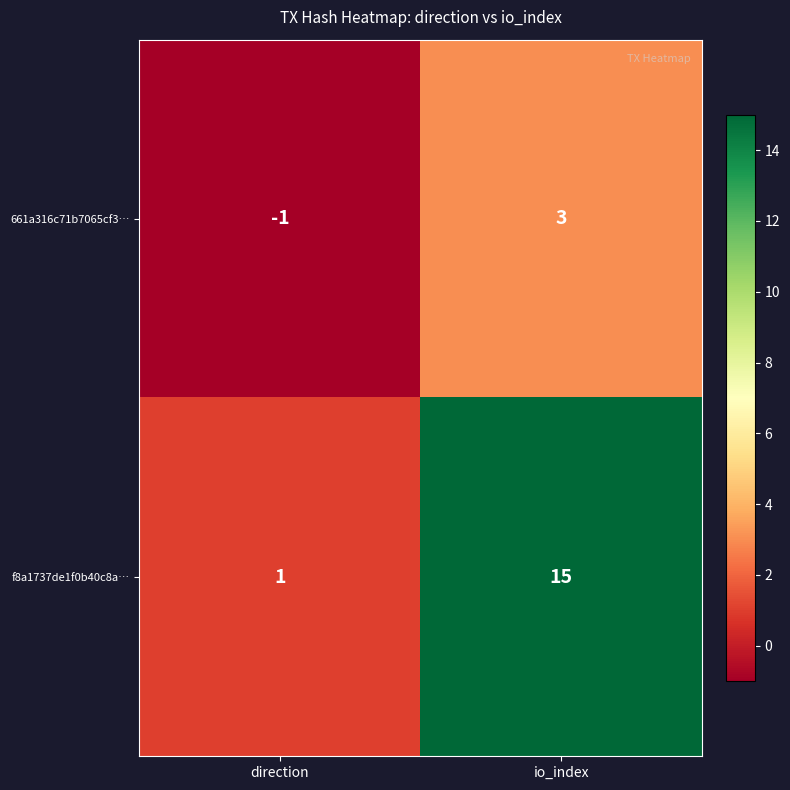

Is it true that f8a1737de1f0b40c8a… equals 15 at io_index?

True